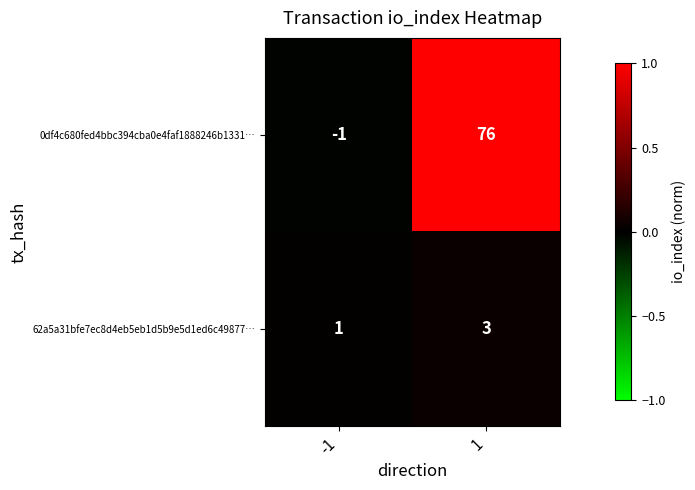

True or false: 62a5a31bfe7ec8d4eb5eb1d5b9e5d1ed6c49877… has a value of 2 at -1.

False